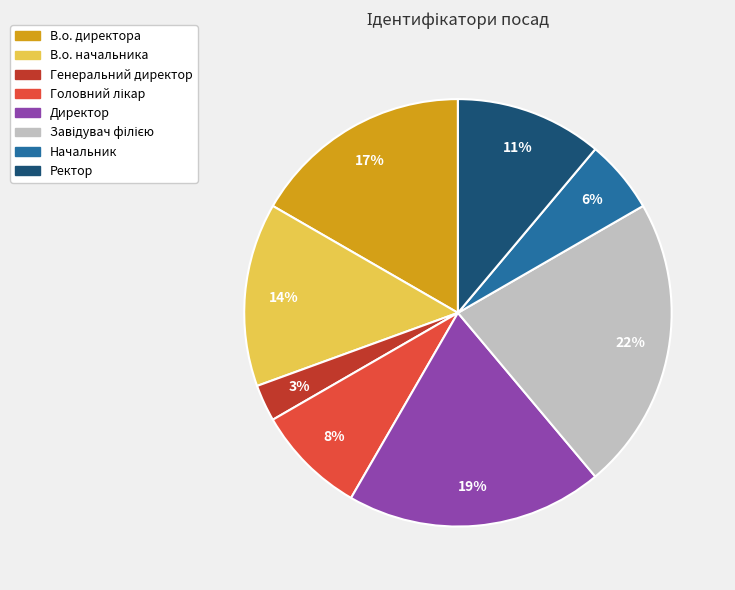

To the nearest percent, what is the difference between the В.о. директора and Начальник slice percentages?

11%